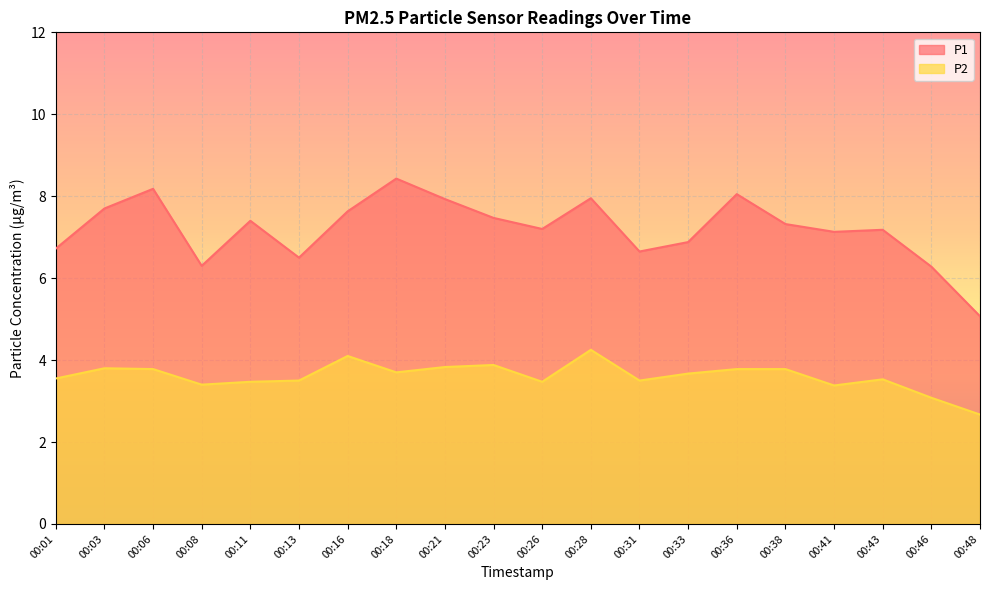

Is the value of P2 at 00:28 greater than the value of P1 at 00:46?

No